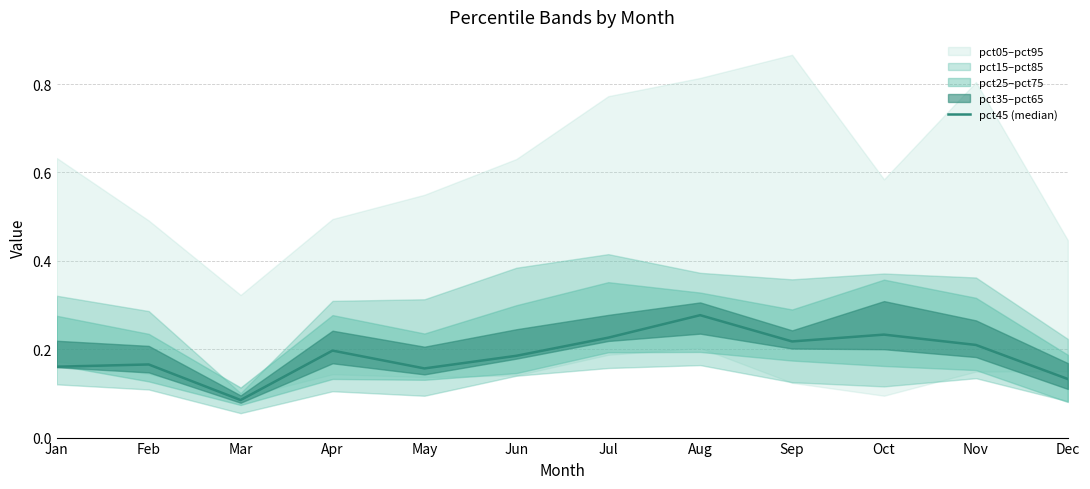

What is the sum of all values?

2.2